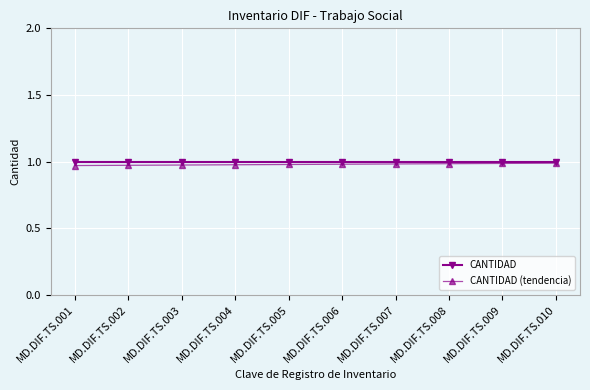

True or false: CANTIDAD (tendencia) and CANTIDAD cross at least once.

False